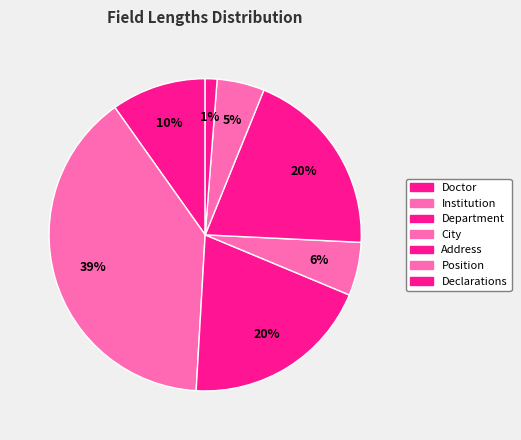

To the nearest percent, what is the average slice percentage?

14%